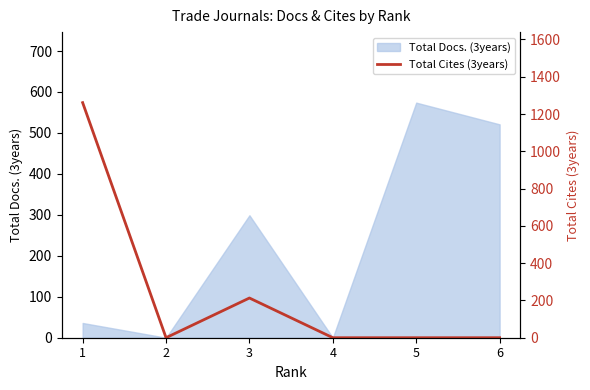

Where is the first local maximum?

3